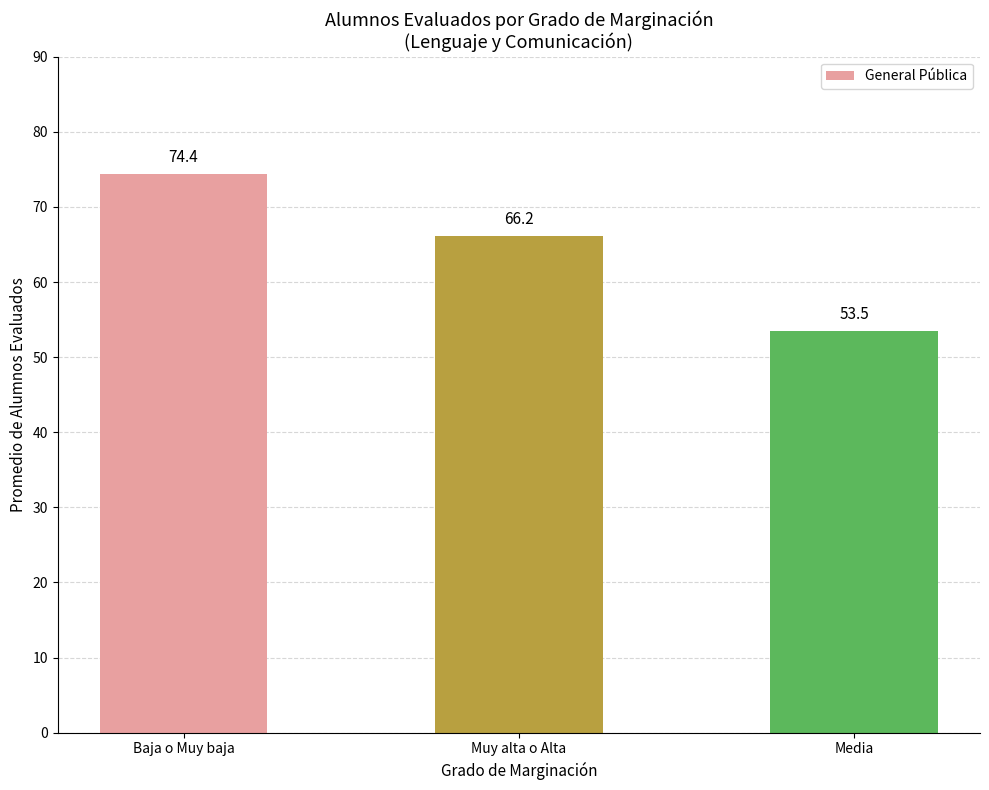

Does the chart contain any negative values?

No